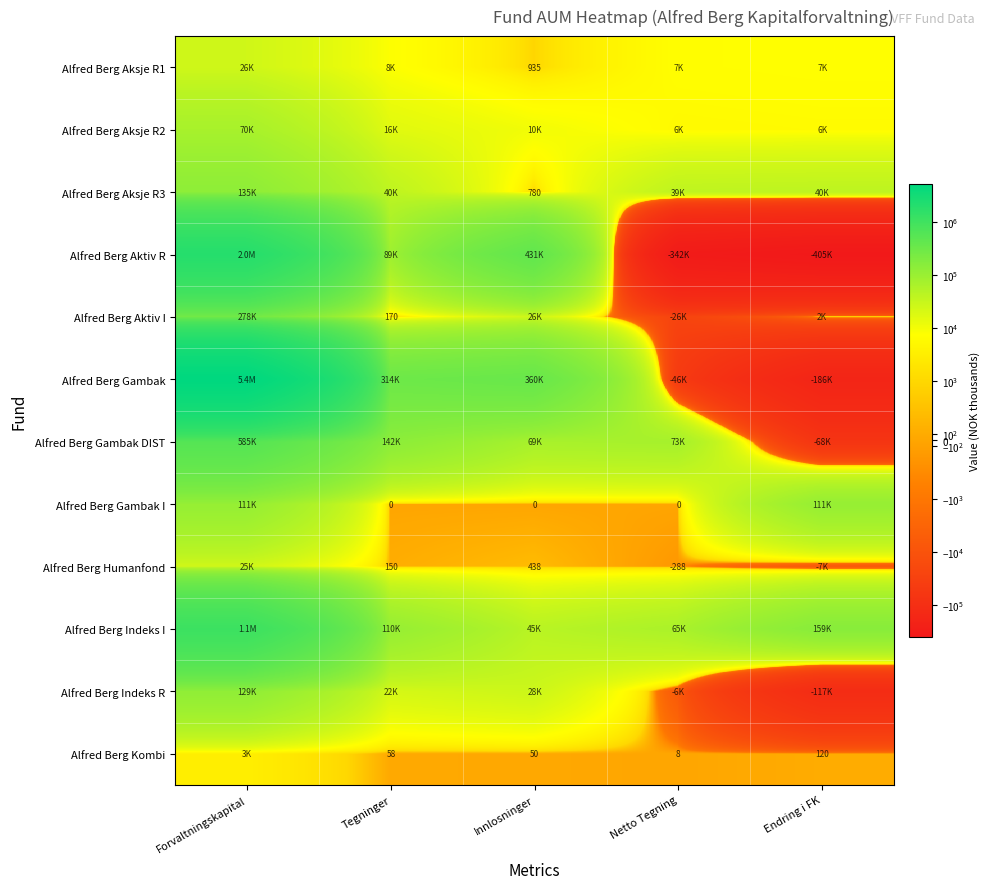

What is the average value of the Alfred Berg Aksje R3 series?

51038